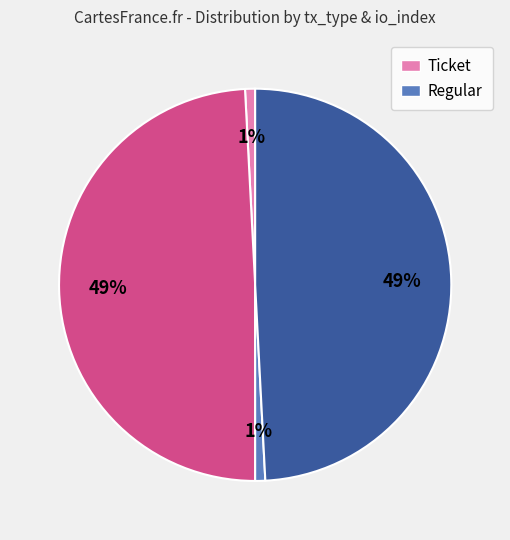

To the nearest percent, what is the average slice percentage?

25%